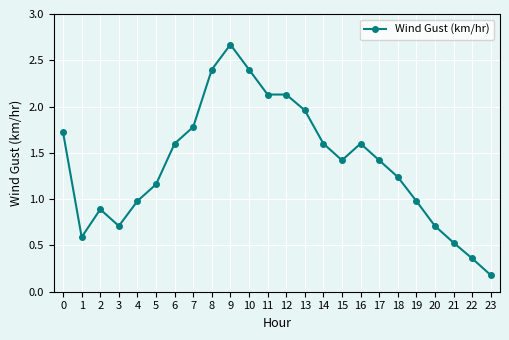

What is the change in value from 11 to 17?

-0.7